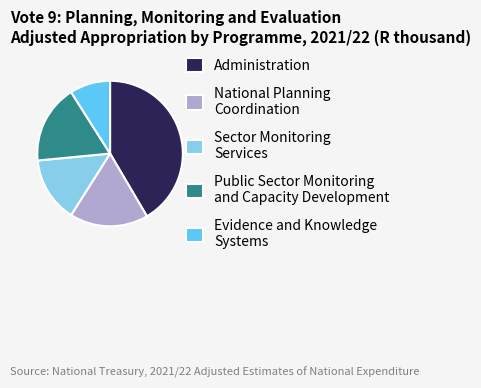

Which slice is the largest?

Administration